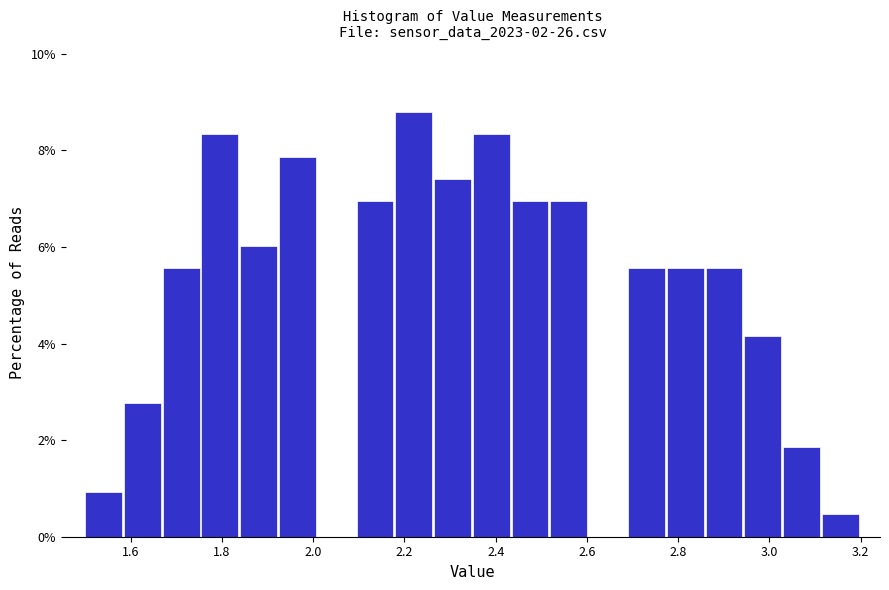

Reading left to right, transcribe this chart: for each bar, give the range it covers on the x-axis and its height. Neither the bar edges nor the heights are printed on the chart, so give them approximately, as read against the axes.

1.500 to 1.585: 1.0
1.585 to 1.670: 2.8
1.670 to 1.755: 5.6
1.755 to 1.840: 8.4
1.840 to 1.925: 6.0
1.925 to 2.010: 7.8
2.010 to 2.095: 0
2.095 to 2.180: 7.0
2.180 to 2.265: 8.8
2.265 to 2.350: 7.4
2.350 to 2.435: 8.4
2.435 to 2.520: 7.0
2.520 to 2.605: 7.0
2.605 to 2.690: 0
2.690 to 2.775: 5.6
2.775 to 2.860: 5.6
2.860 to 2.945: 5.6
2.945 to 3.030: 4.2
3.030 to 3.115: 1.8
3.115 to 3.200: 0.4